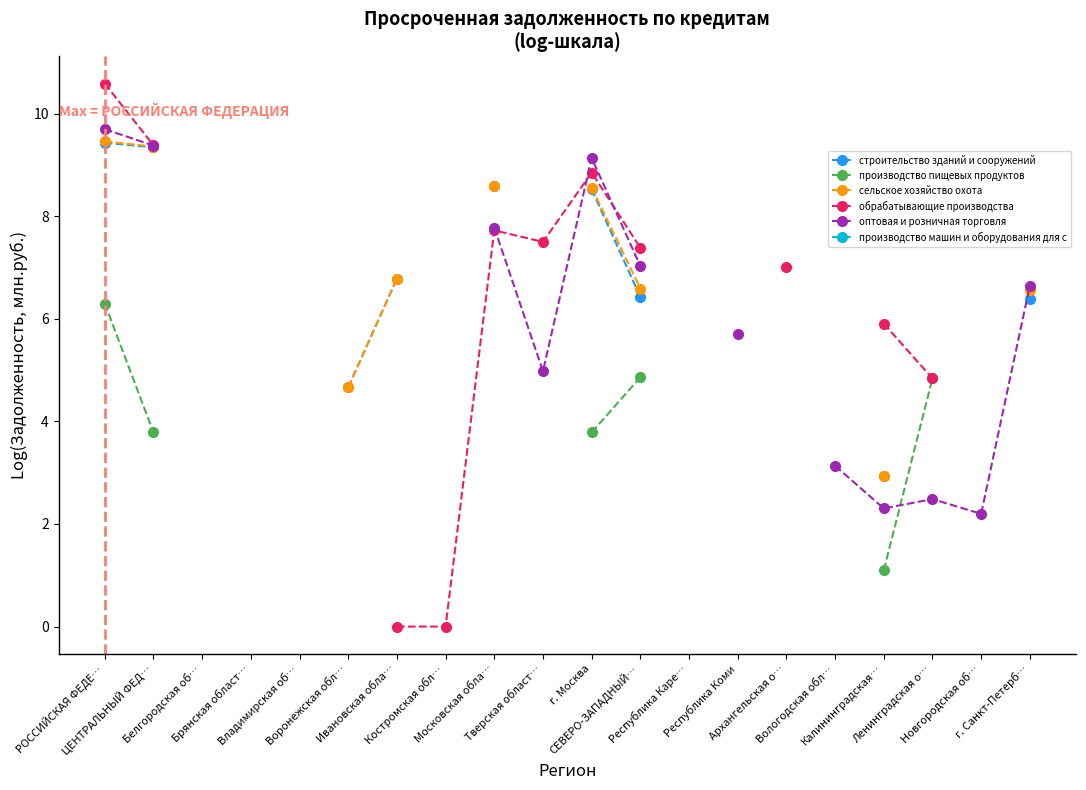

Where does the строительство зданий и сооружений series first go above 9?

РОССИЙСКАЯ ФЕДЕ…